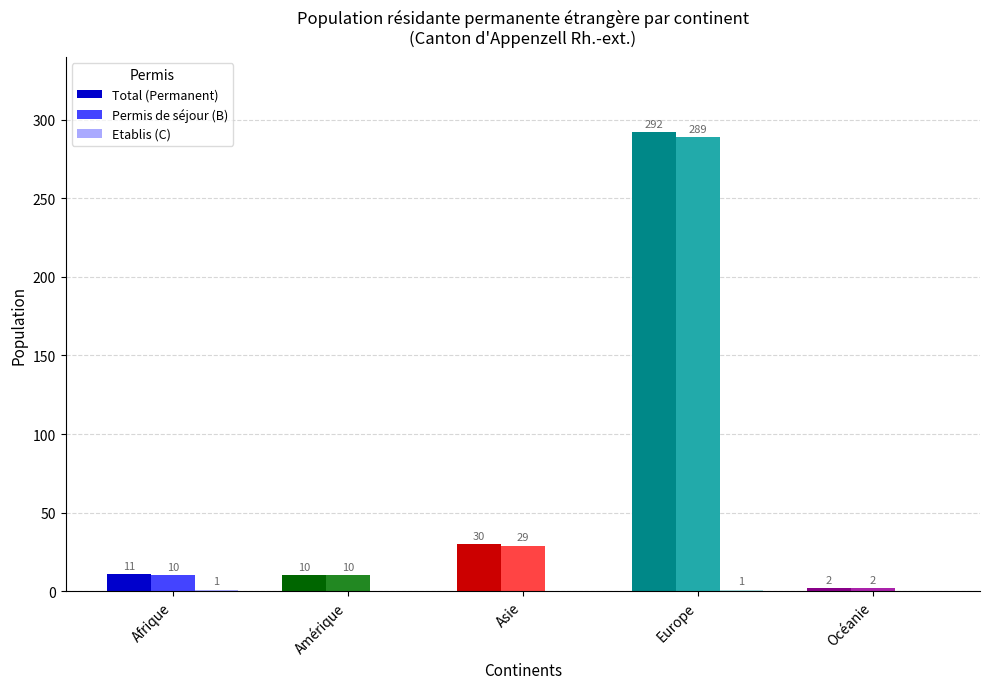

The Permis de séjour (B) series shows 289 at Europe. True or false?

True